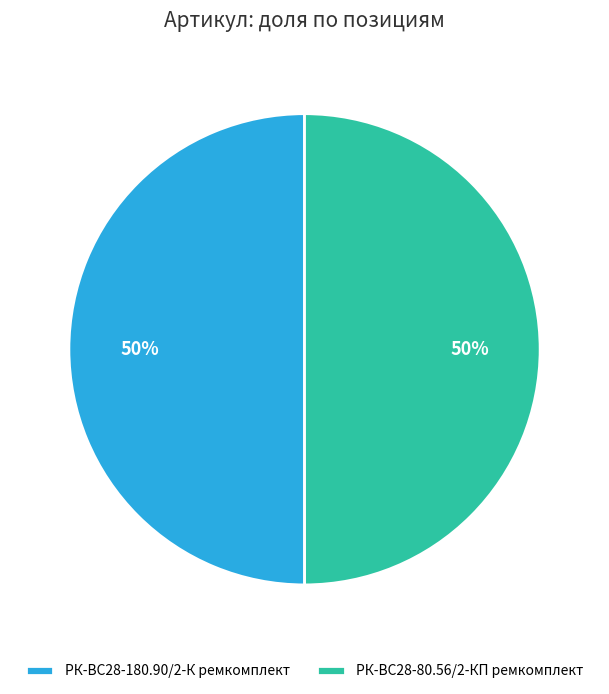

What percentage is the РК-ВС28-180.90/2-К ремкомплект slice, to the nearest percent?

50%